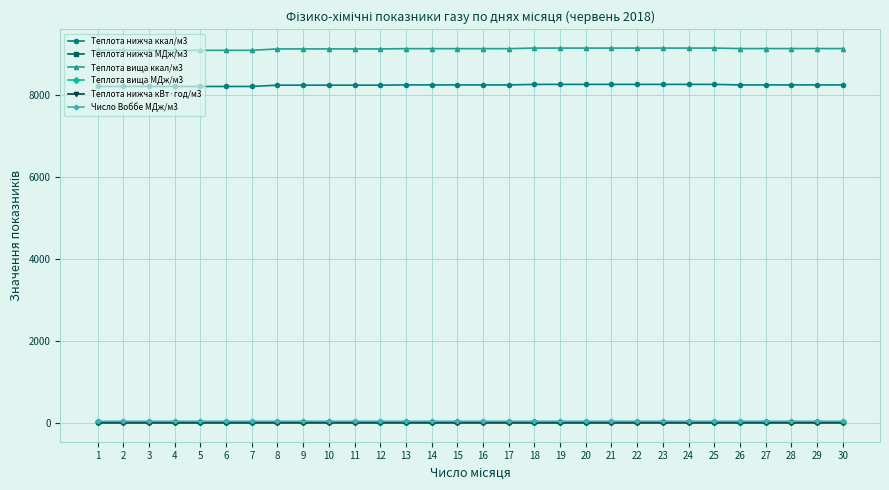

Is the value of Теплота нижча МДж/м3 at 16 greater than the value of Теплота нижча ккал/м3 at 28?

No